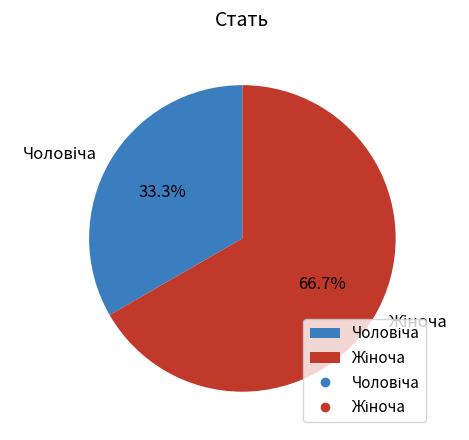

Is there a majority slice in this chart?

Yes